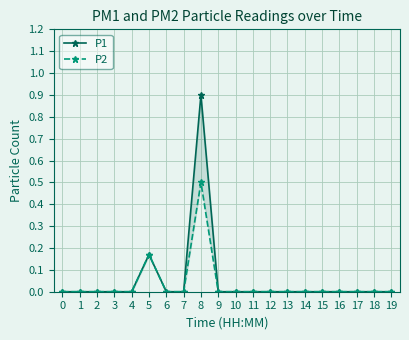

Reading left to right, transcribe all the data shown in this chart.

P1: 0.0	0.0	0.0	0.0	0.0	0.2	0.0	0.0	0.9	0.0	0.0	0.0	0.0	0.0	0.0	0.0	0.0	0.0	0.0	0.0
P2: 0.0	0.0	0.0	0.0	0.0	0.2	0.0	0.0	0.5	0.0	0.0	0.0	0.0	0.0	0.0	0.0	0.0	0.0	0.0	0.0